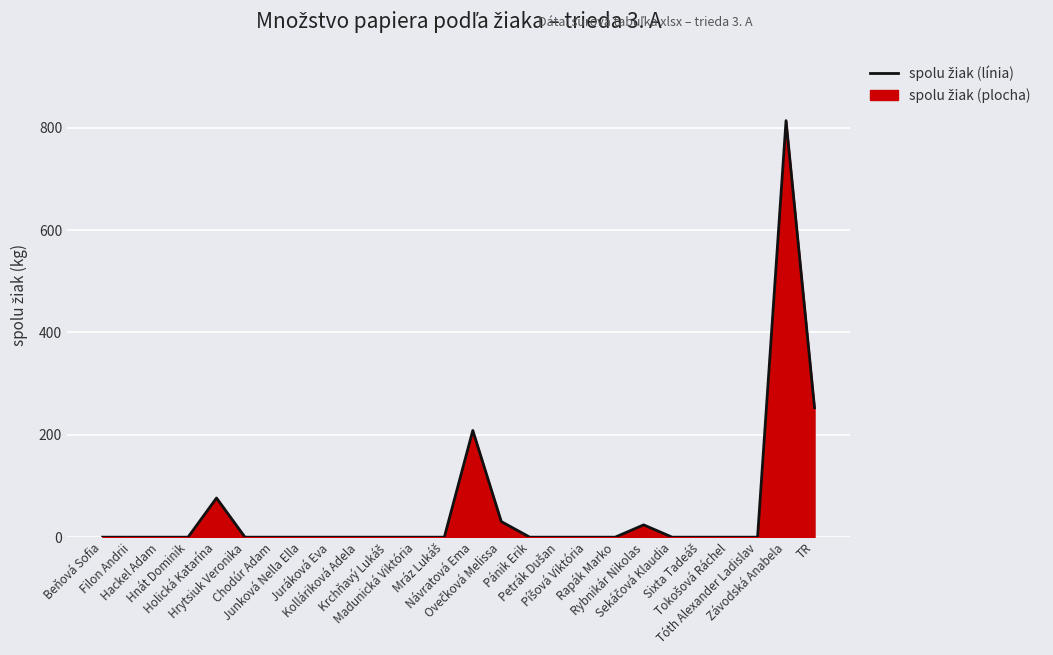

Rank the categories by value from lowest to highest.

Beňová Sofia, Filon Andrii, Hackel Adam, Hnát Dominik, Hrytsiuk Veronika, Chodúr Adam, Junková Nella Ella, Juráková Eva, Kolláriková Adela, Krchňavý Lukáš, Madunická Viktória, Mráz Lukáš, Pánik Erik, Petrák Dušan, Píšová Viktória, Rapák Marko, Sekáčová Klaudia, Sixta Tadeáš, Tokošová Ráchel, Tóth Alexander Ladislav, Rybnikár Nikolas, Ovečková Melissa, Holická Katarína, Návratová Ema, TR, Závodská Anabela